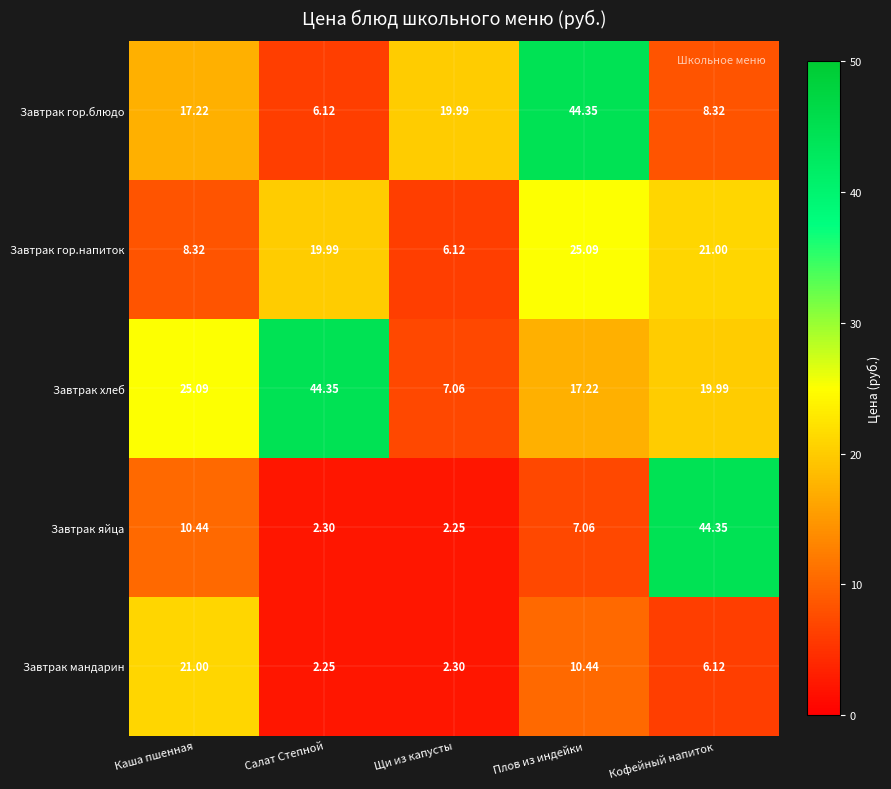

At which label does Завтрак яйца reach its minimum?

Щи из капусты